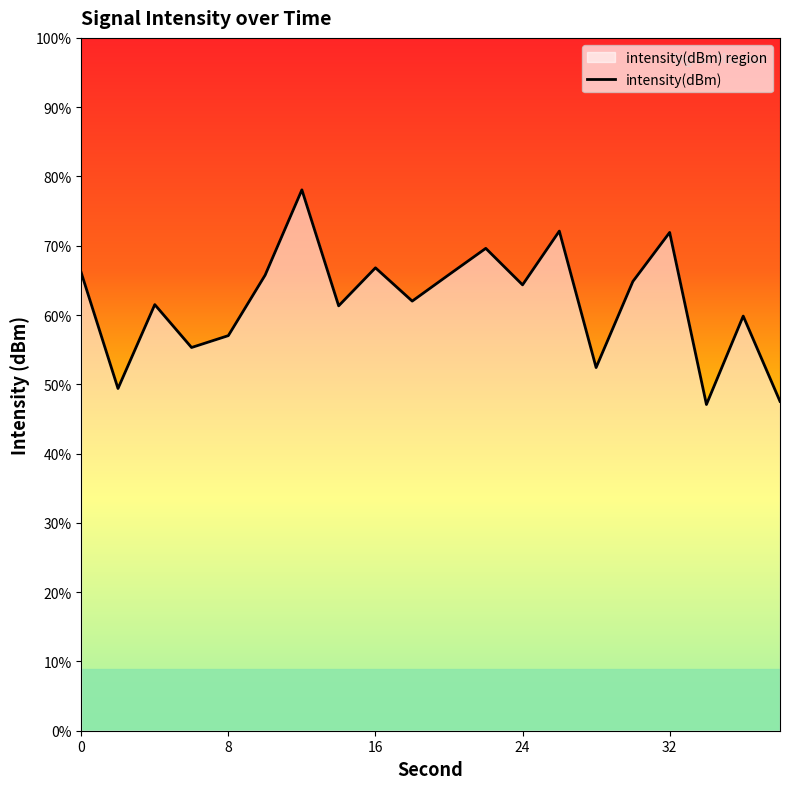

Reading left to right, extract all data points from this chart.

0=-125.3	2=-132.8	4=-127.3	6=-130.1	8=-129.3	10=-125.4	12=-119.9	14=-127.4	16=-124.9	18=-127.1	20=-125.4	22=-123.7	24=-126.0	26=-122.5	28=-131.4	30=-125.8	32=-122.6	34=-133.8	36=-128.1	38=-133.6